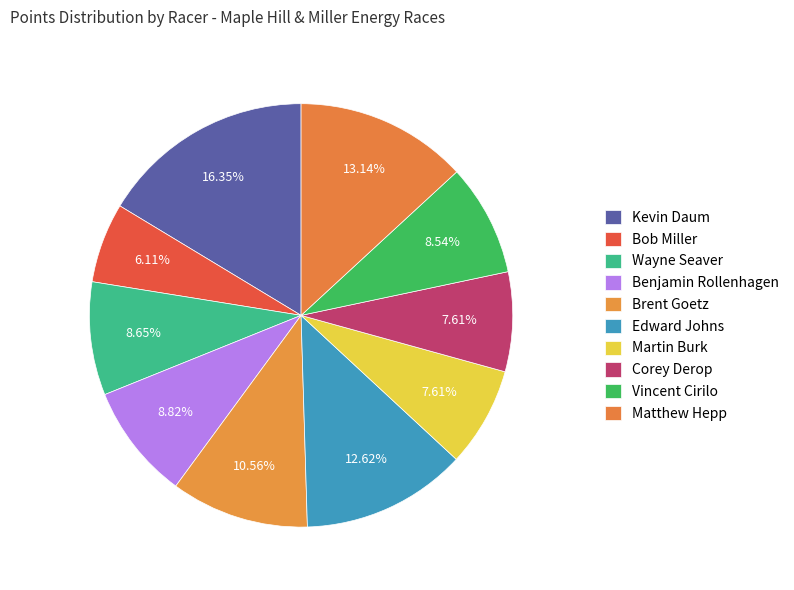

Count the number of slices in the pie.

10